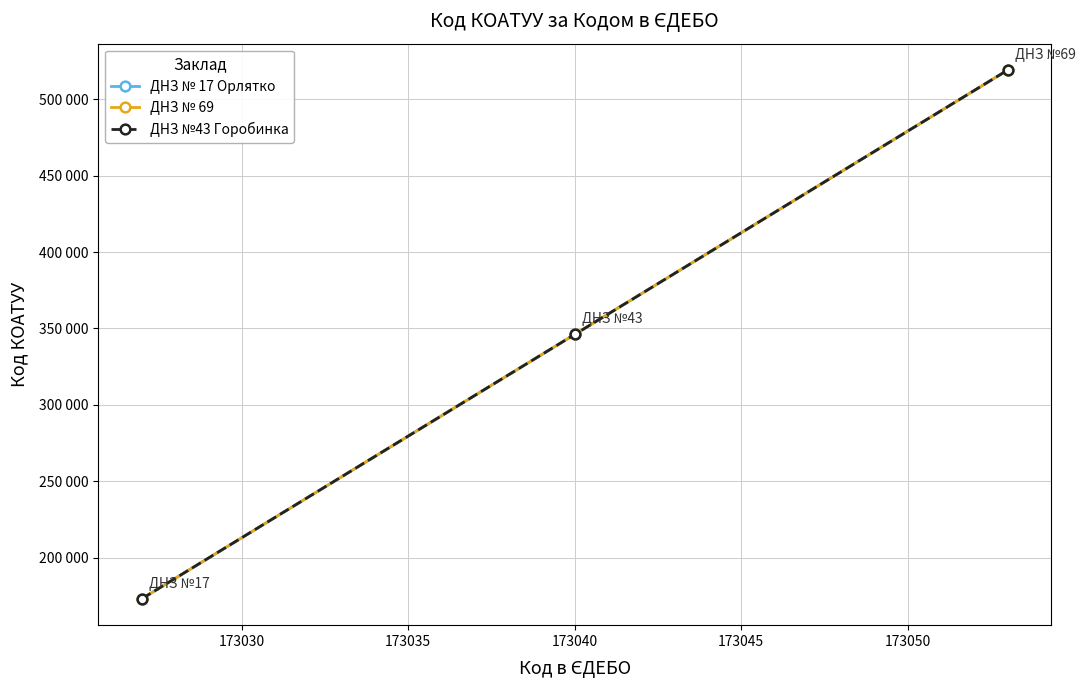

Rank the series by their maximum value, from lowest to highest.

ДНЗ № 17 Орлятко, ДНЗ № 69, ДНЗ №43 Горобинка